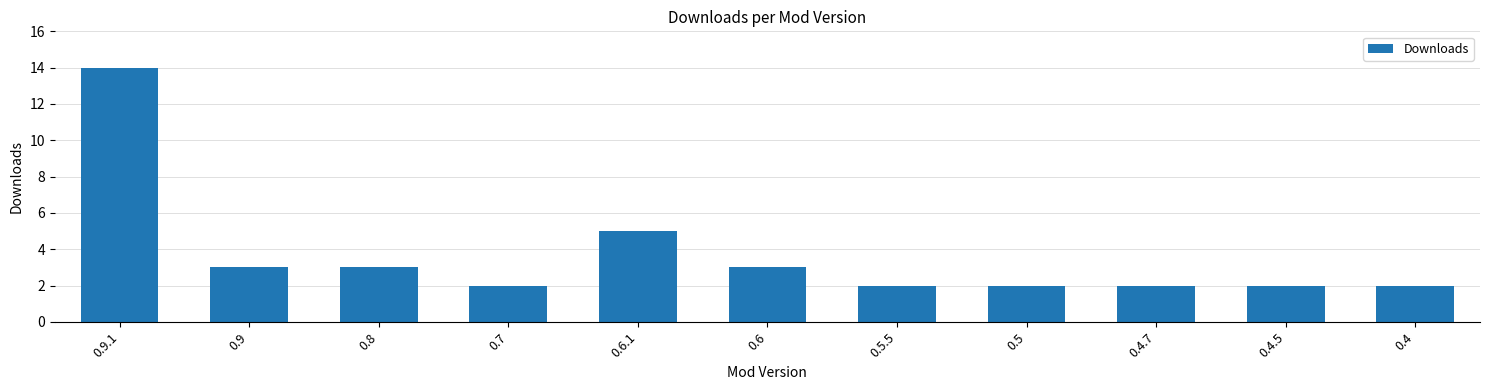

What is the average value?

4